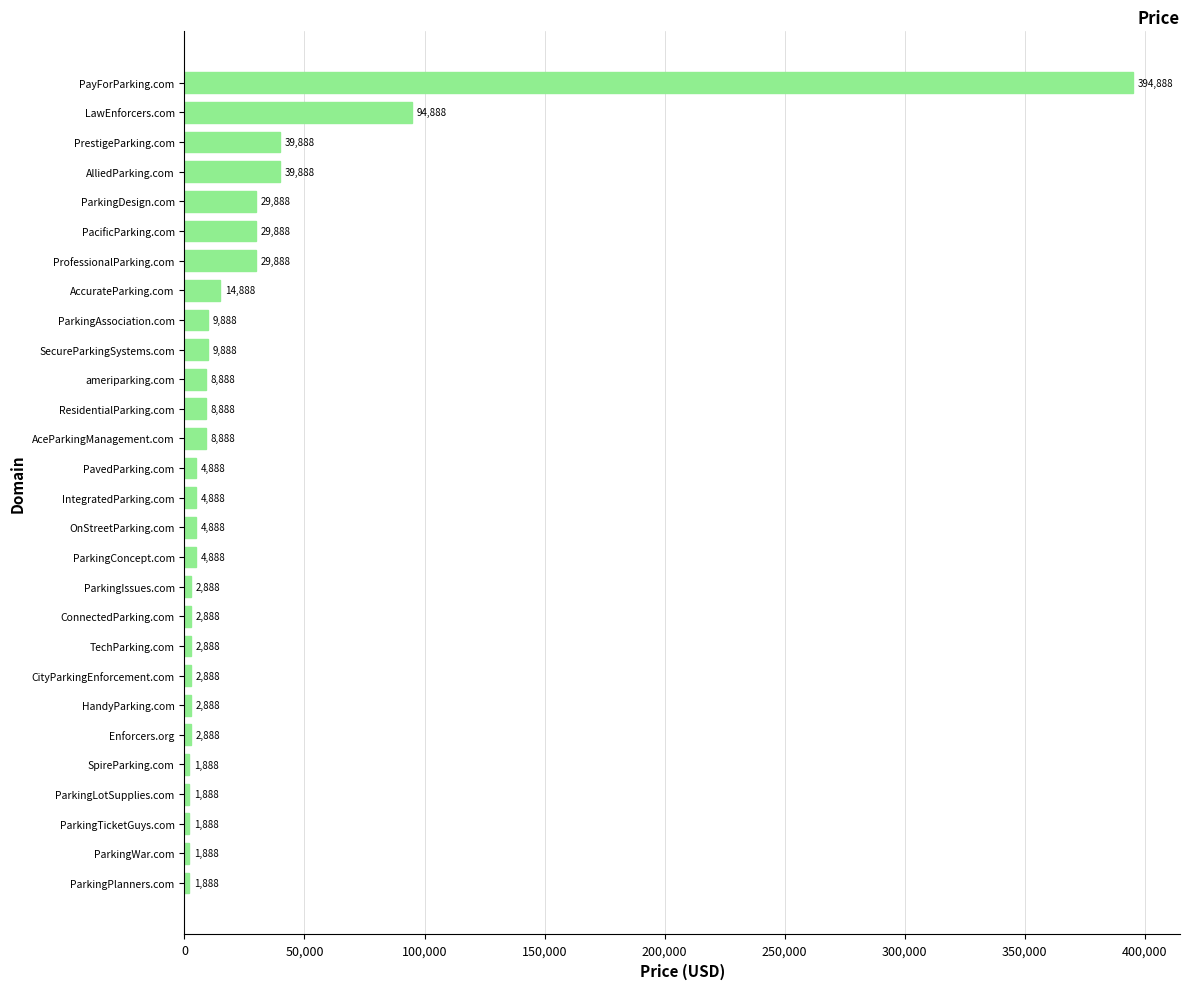

What is the change in value from SpireParking.com to ParkingConcept.com?

+3000